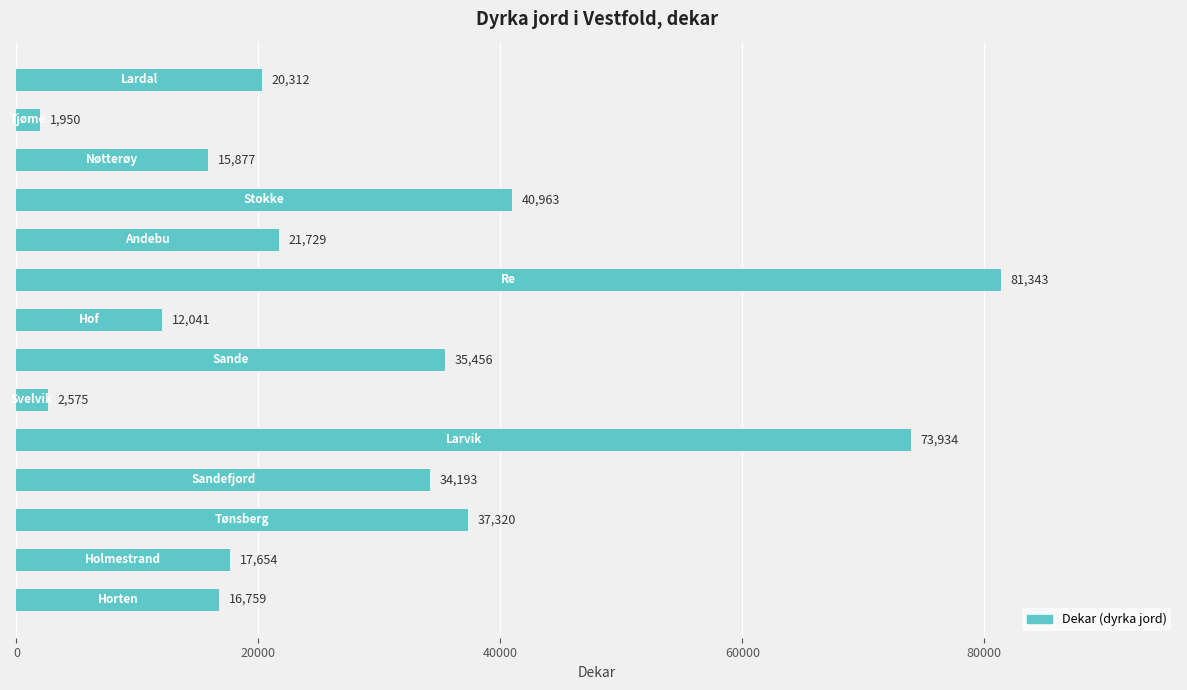

Reading bottom to top, list all the values displayed in this chart.

16759	17654	37320	34193	73934	2575	35456	12041	81343	21729	40963	15877	1950	20312